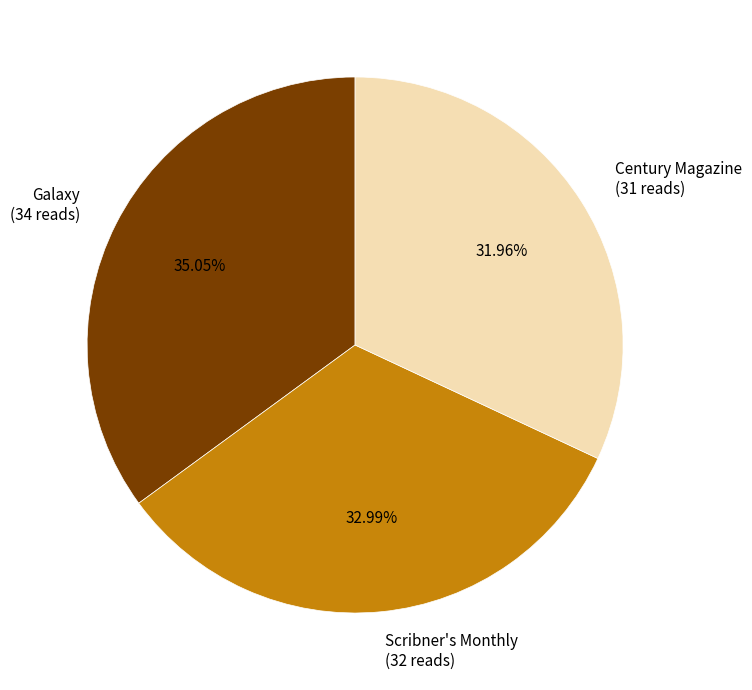

Combined, what portion of the pie is Century Magazine and Galaxy?

67.0%